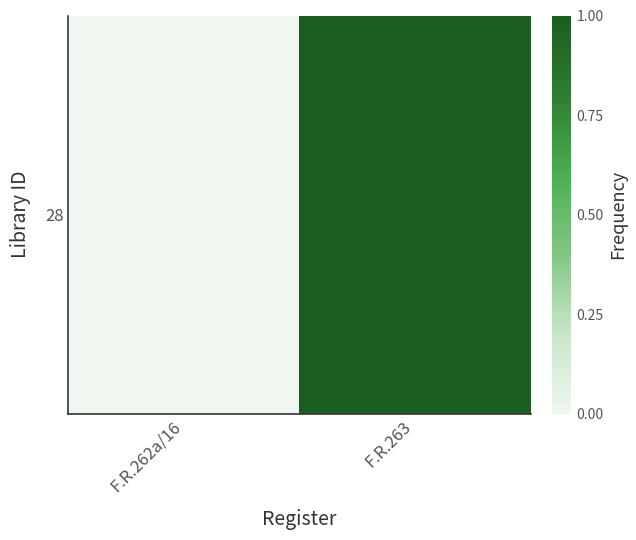

Which label corresponds to the largest value in the chart?

F.R.263